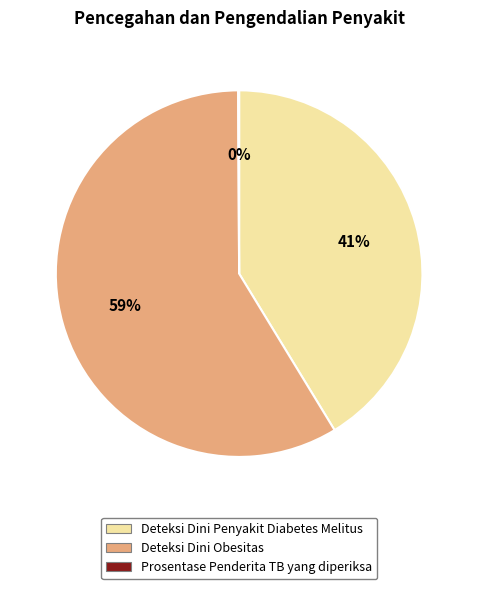

The Deteksi Dini Obesitas slice represents 44% of the pie. True or false?

False